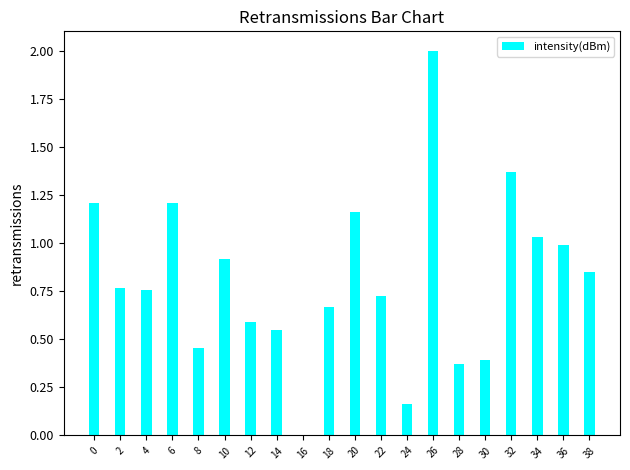

What is the sum of all values?

16.2